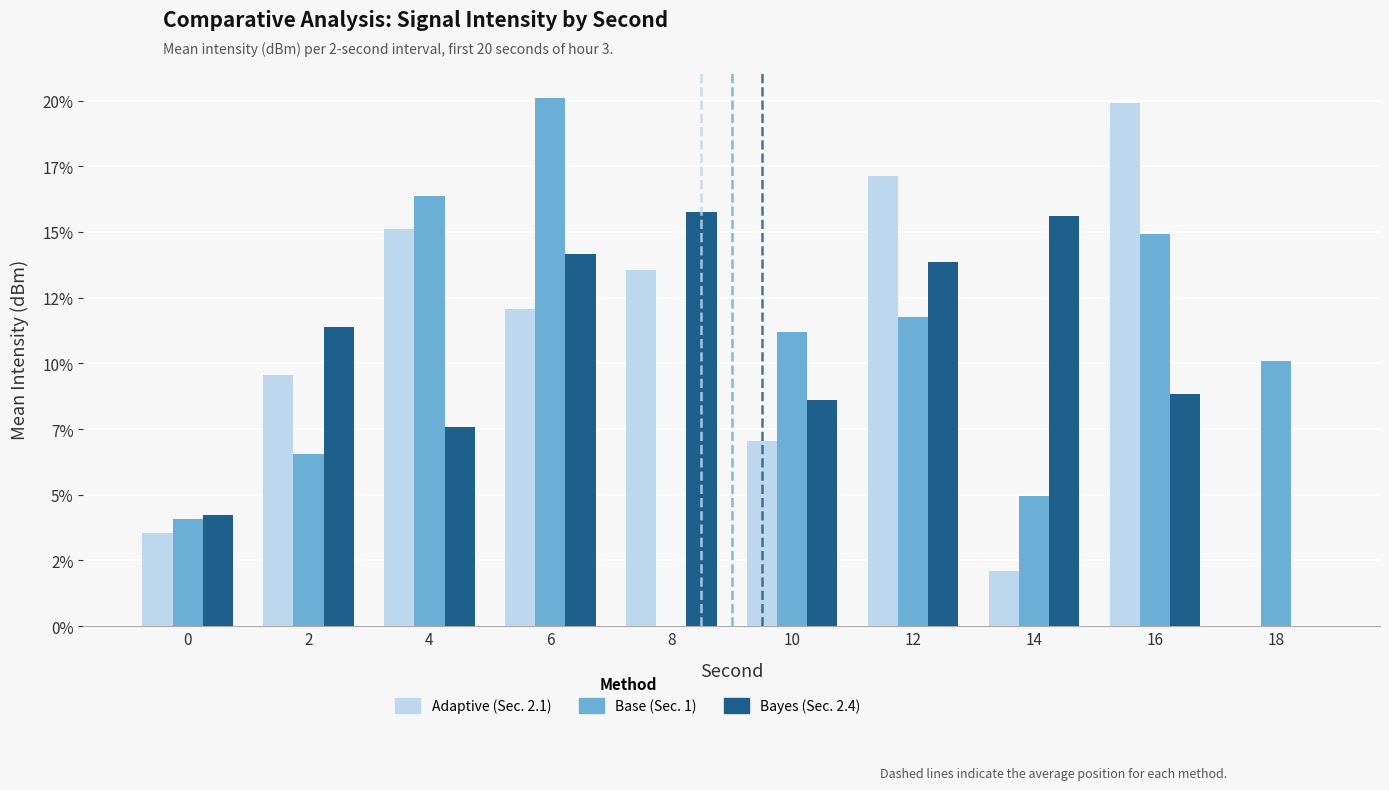

Reading left to right, list all the values displayed in this chart.

Adaptive (Sec. 2.1): 0=3.6	2=9.5	4=15.1	6=12.1	8=13.6	10=7.0	12=17.1	14=2.1	16=19.9	18=0.0
Base (Sec. 1): 0=4.1	2=6.5	4=16.4	6=20.1	8=0.0	10=11.2	12=11.8	14=4.9	16=14.9	18=10.1
Bayes (Sec. 2.4): 0=4.2	2=11.4	4=7.6	6=14.2	8=15.7	10=8.6	12=13.8	14=15.6	16=8.9	18=0.0